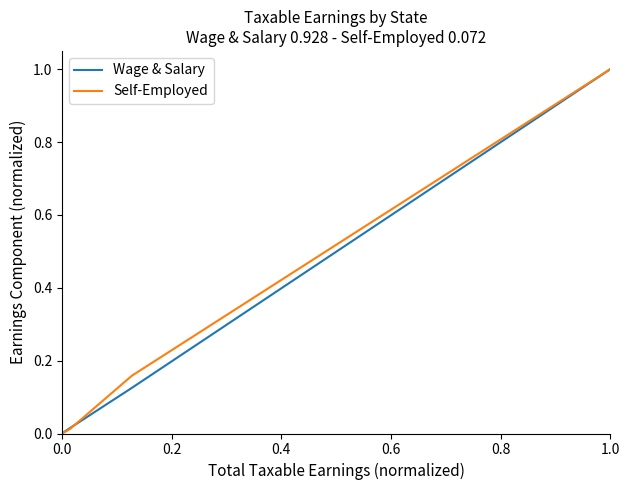

What is the maximum value for Self-Employed?

1.0